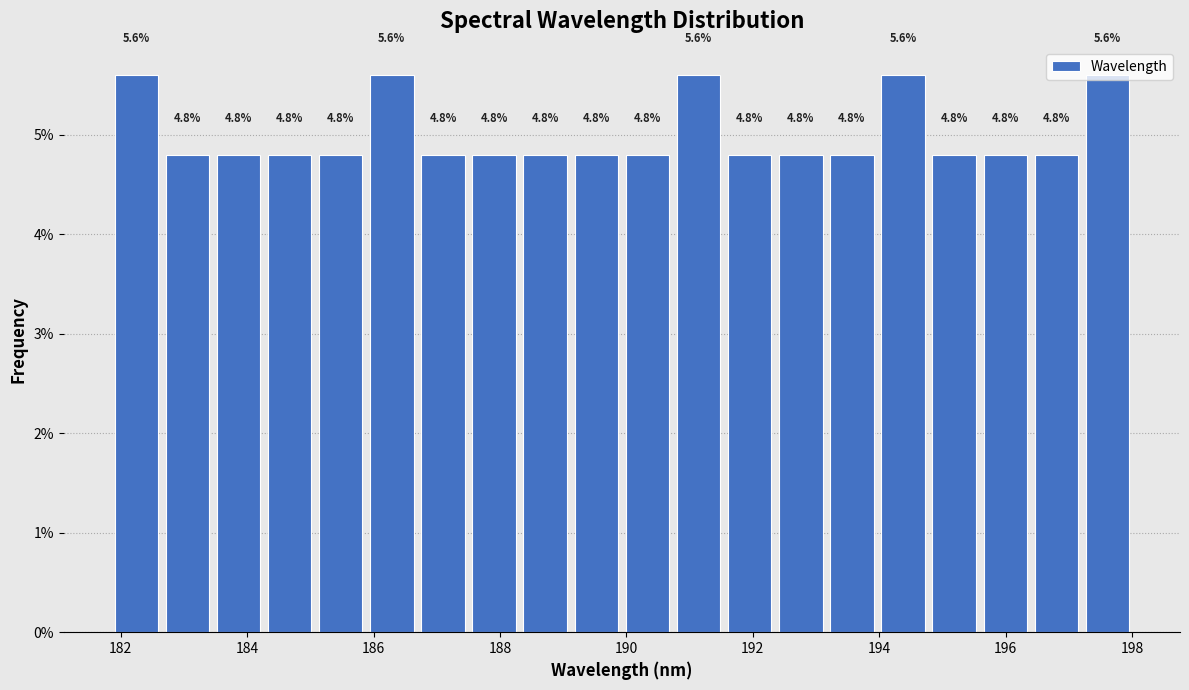

What is the height of the bar covering 190.0 to 190.8 on the x-axis? The bar edges are not printed on the chart, so give them approximately, as read against the axis.

4.8